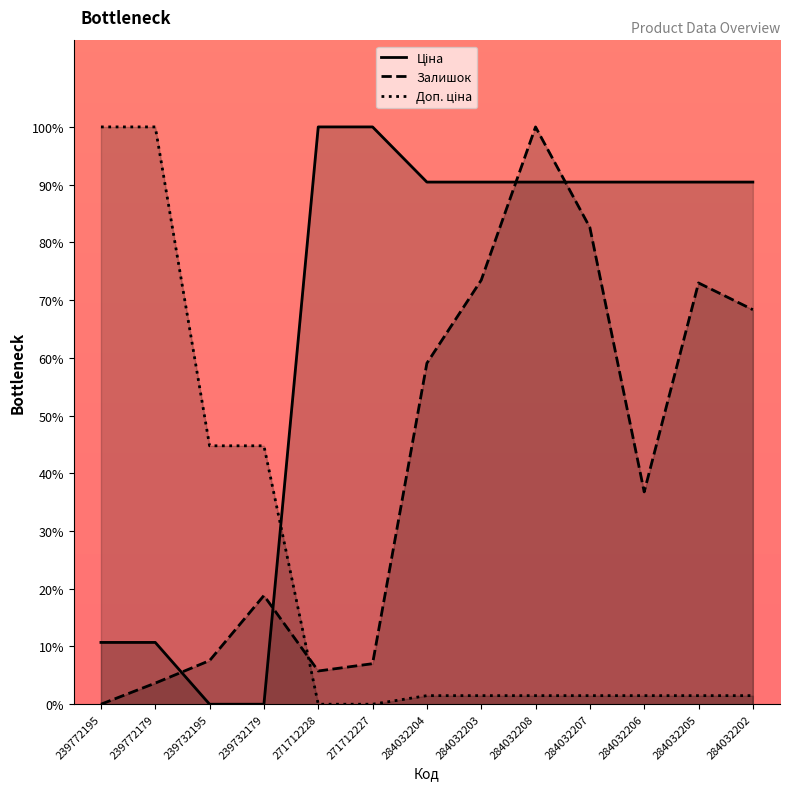

Reading left to right, extract all data points from this chart.

Ціна: 239772195=10.7	239772179=10.7	239732195=0.0	239732179=0.0	271712228=100.0	271712227=100.0	284032204=90.4	284032203=90.4	284032208=90.4	284032207=90.4	284032206=90.4	284032205=90.4	284032202=90.4
Залишок: 239772195=0.0	239772179=3.7	239732195=7.6	239732179=18.8	271712228=5.8	271712227=7.0	284032204=59.1	284032203=73.5	284032208=100.0	284032207=82.6	284032206=36.8	284032205=73.0	284032202=68.3
Доп. ціна: 239772195=100.0	239772179=100.0	239732195=44.8	239732179=44.8	271712228=0.0	271712227=0.0	284032204=1.5	284032203=1.5	284032208=1.5	284032207=1.5	284032206=1.5	284032205=1.5	284032202=1.5